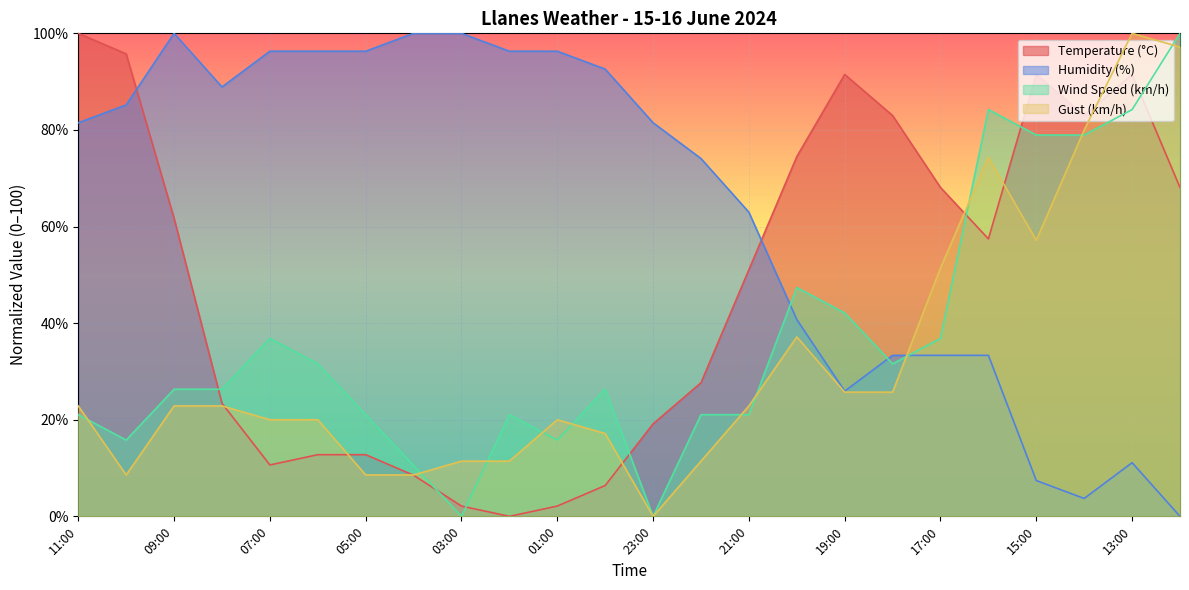

What is the difference between the highest and lowest values at 09:00?

77.1